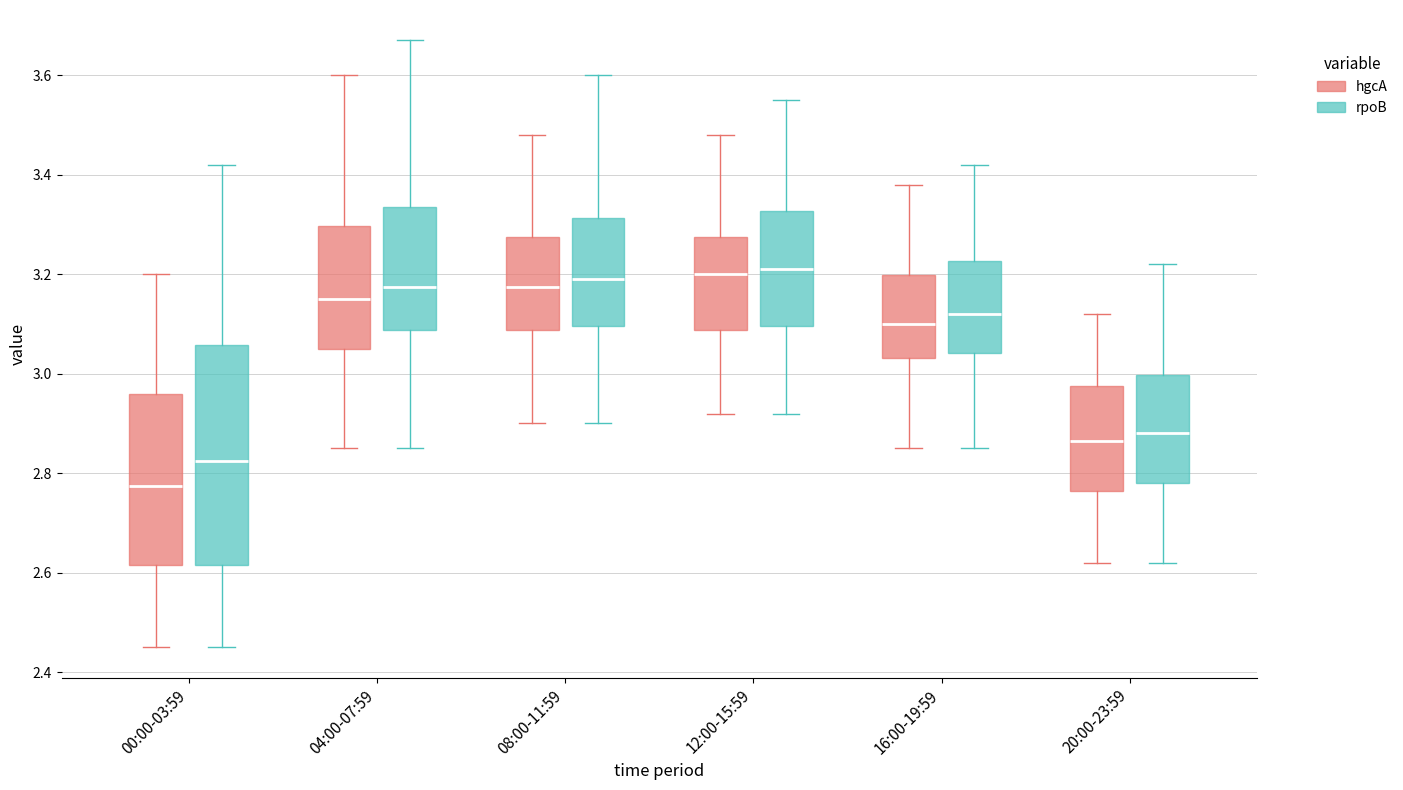

Comparing the boxes themselves (not the whiskers), which one is the tallest?

00:00-03:59 (rpoB)